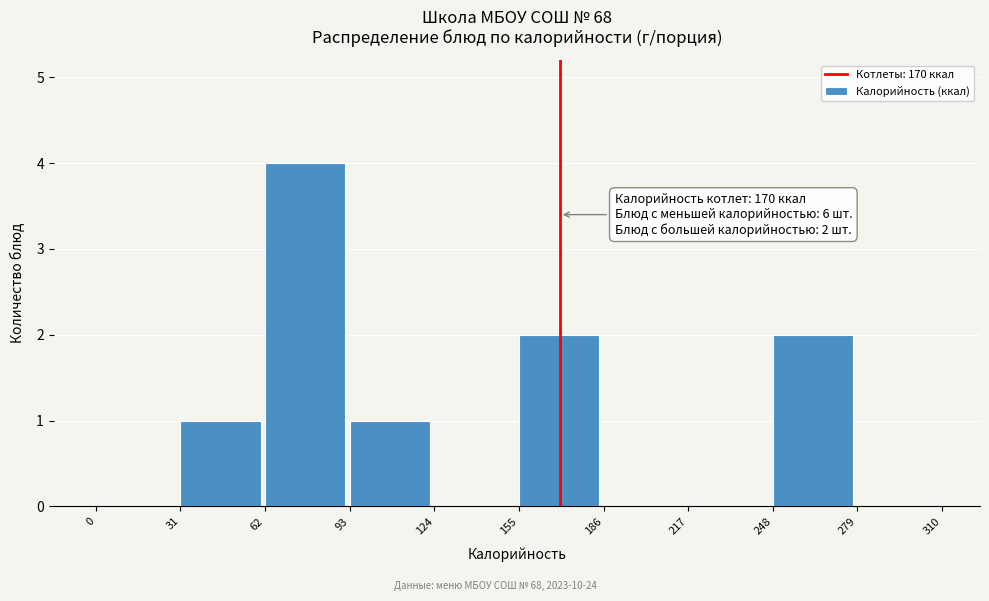

Over which range of the x-axis is the bar tallest?

62 to 93